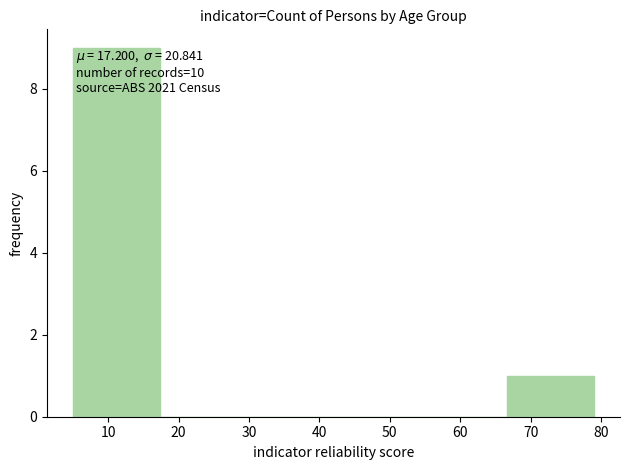

Which range on the x-axis has the tallest bar?

5 to 17